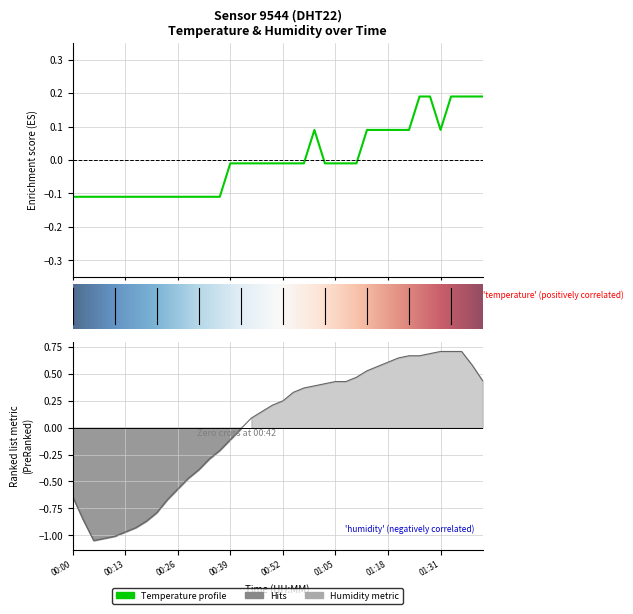

What is the total value across all series at 01:18?

0.7